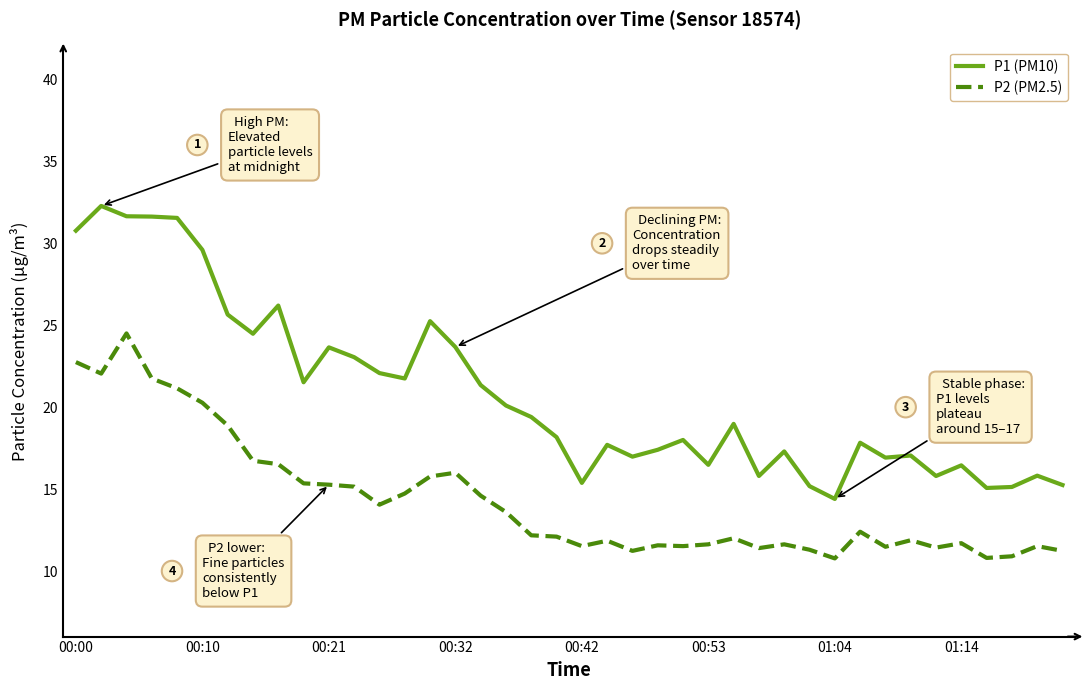

How many lines are shown in the chart?

2